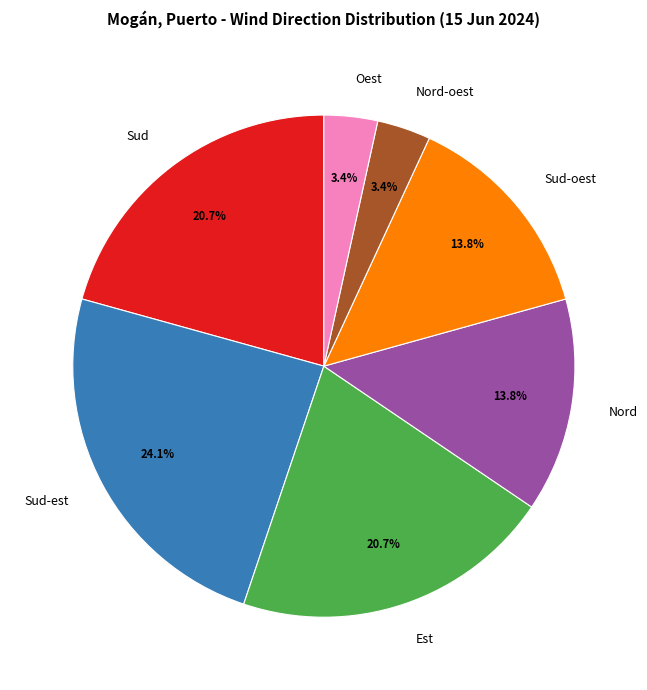

What is the ratio of the value at Est to the value at Sud?

1.0